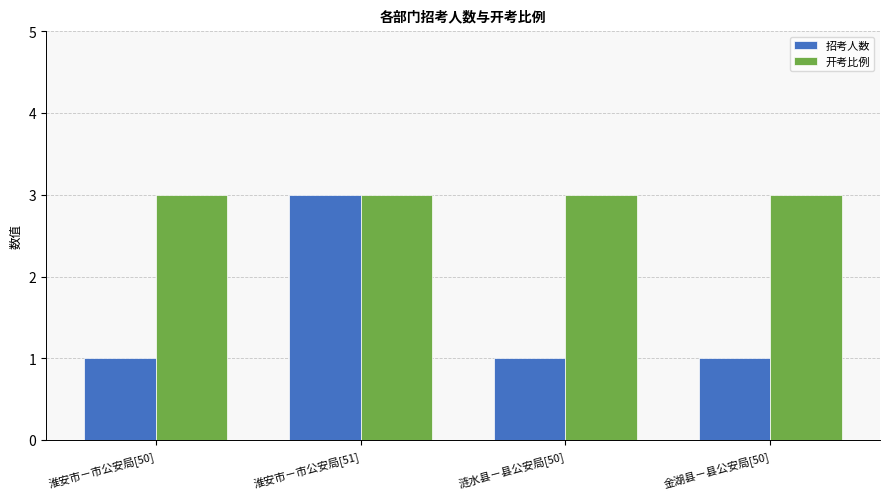

Is it true that 开考比例 equals 3 at 淮安市－市公安局[51]?

True